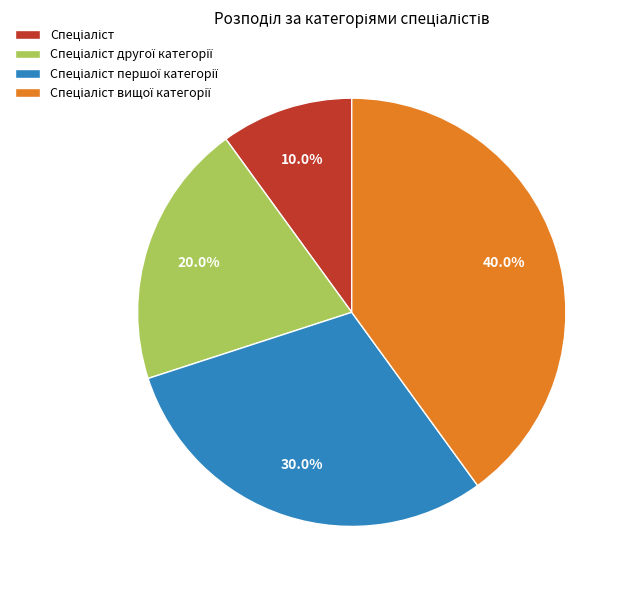

Is there any slice that represents more than half of the pie?

No